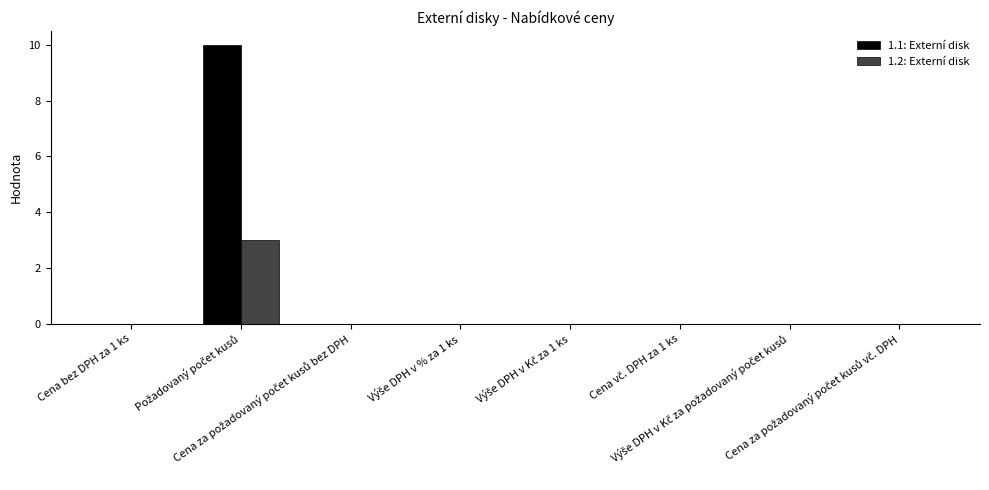

Which series has the largest total across all categories?

1.1: Externí disk